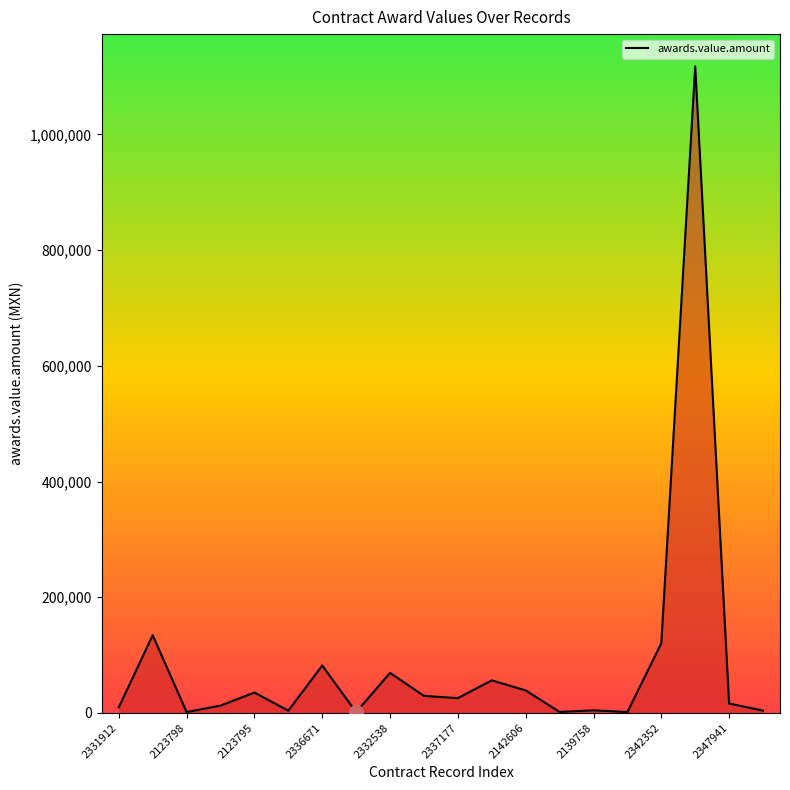

How many lines are shown in the chart?

1